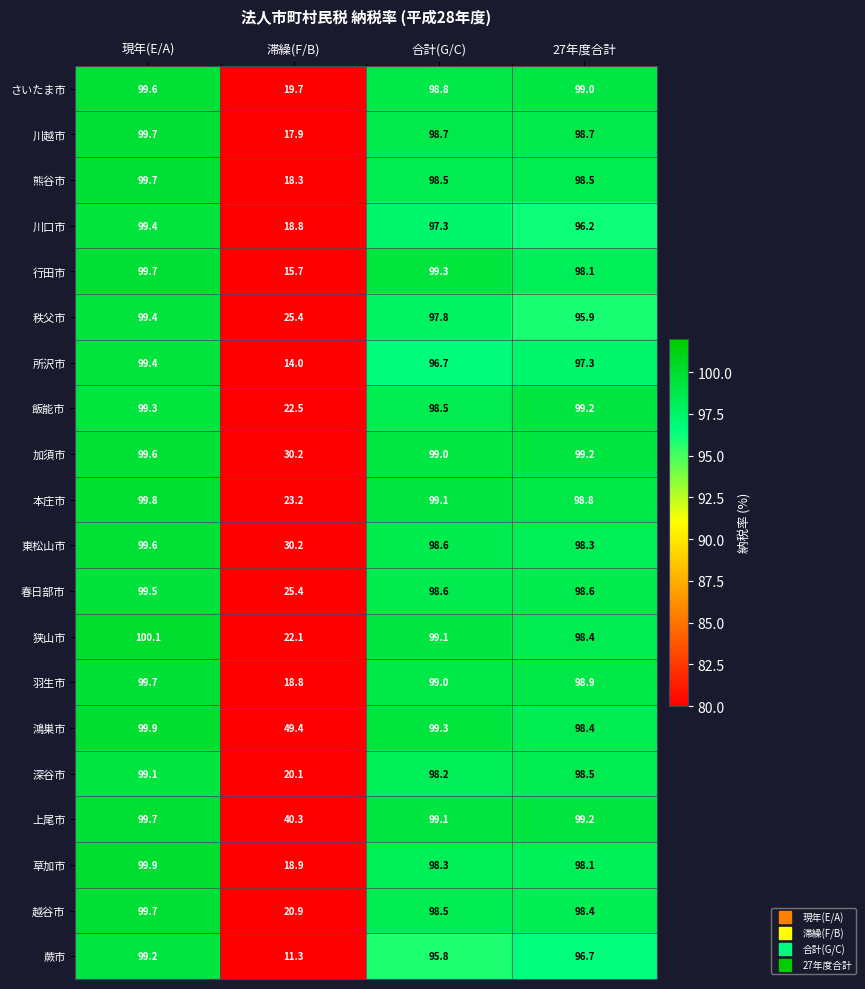

What is the sum of the 所沢市 values at 合計(G/C) and 滞繰(F/B)?

110.7